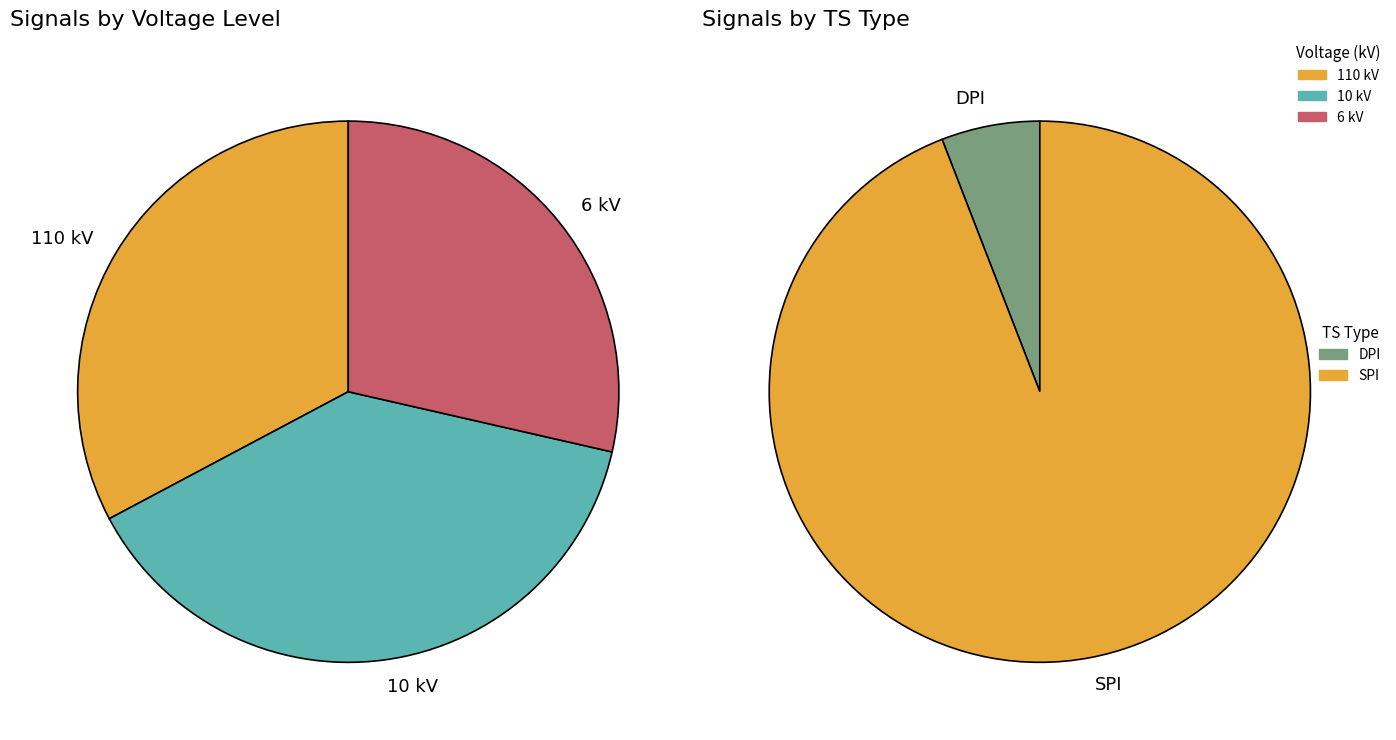

How much of the chart is everything except 110?

67.2%